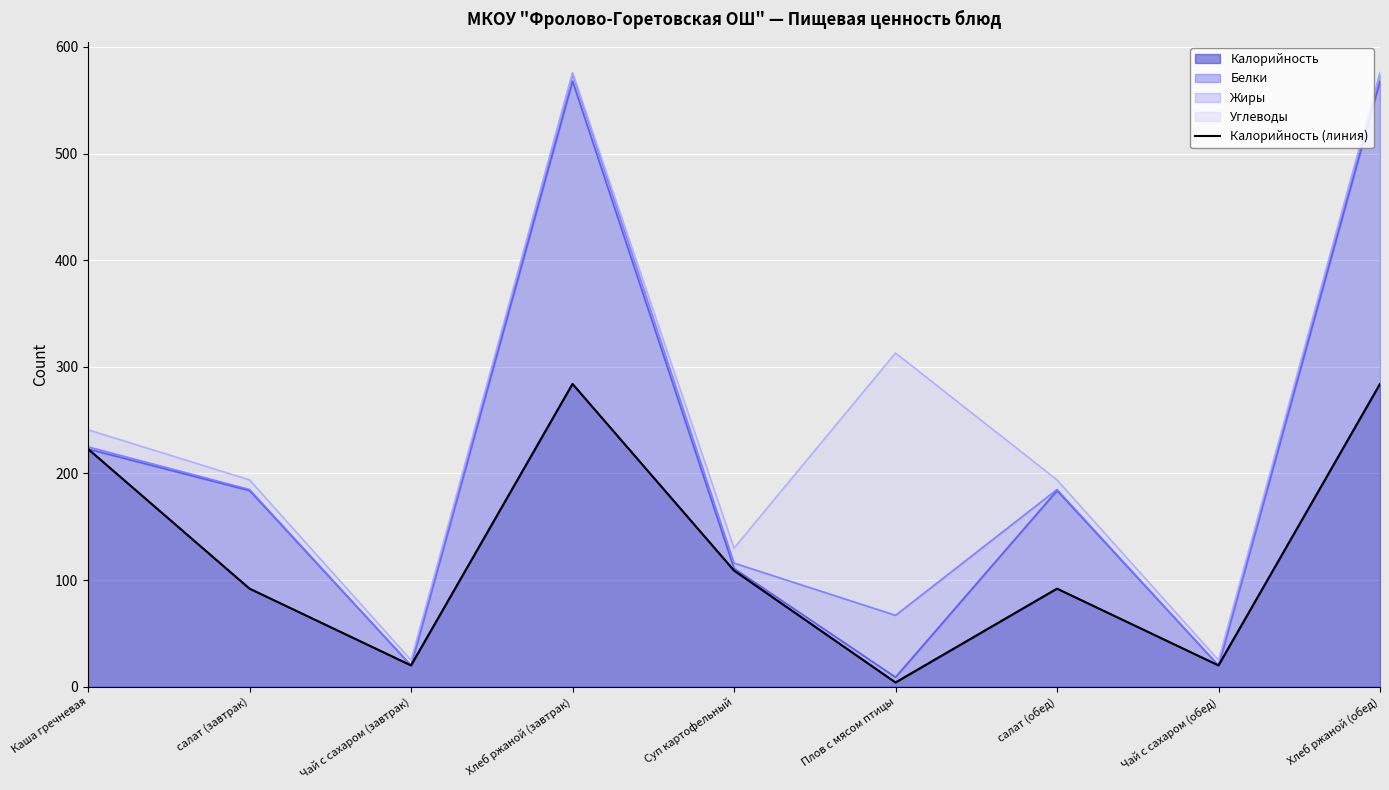

Where is Калорийность nearest to the value 144?

Суп картофельный